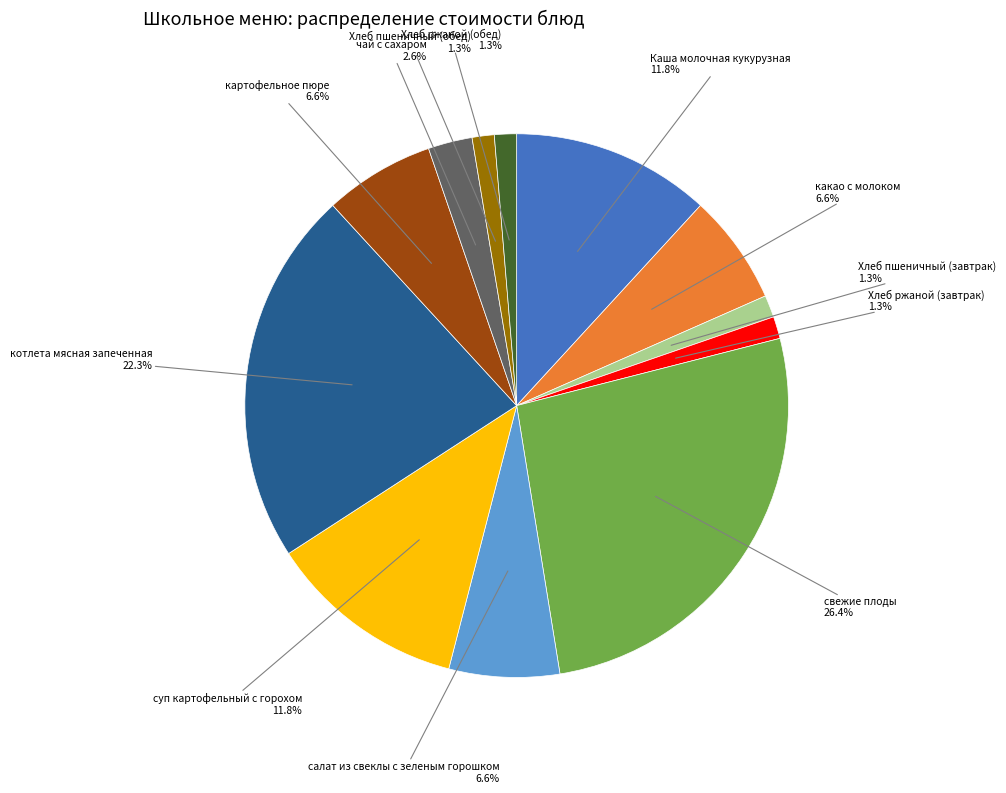

Does any single category account for the majority?

No